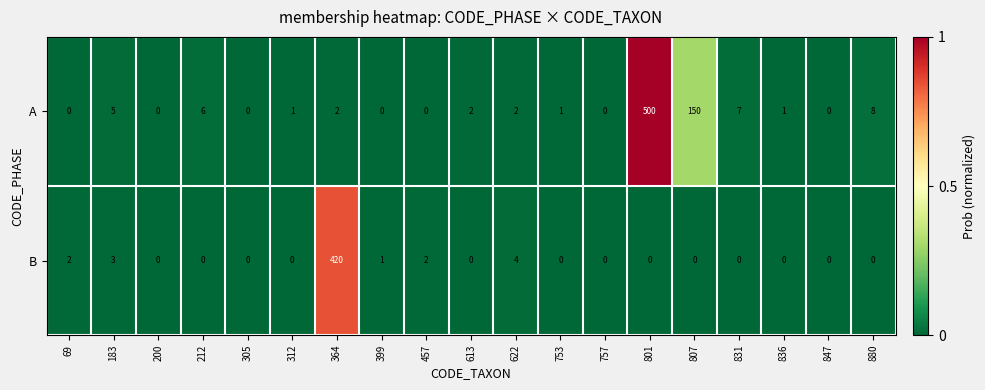

What is the total value across all series at 364?

422